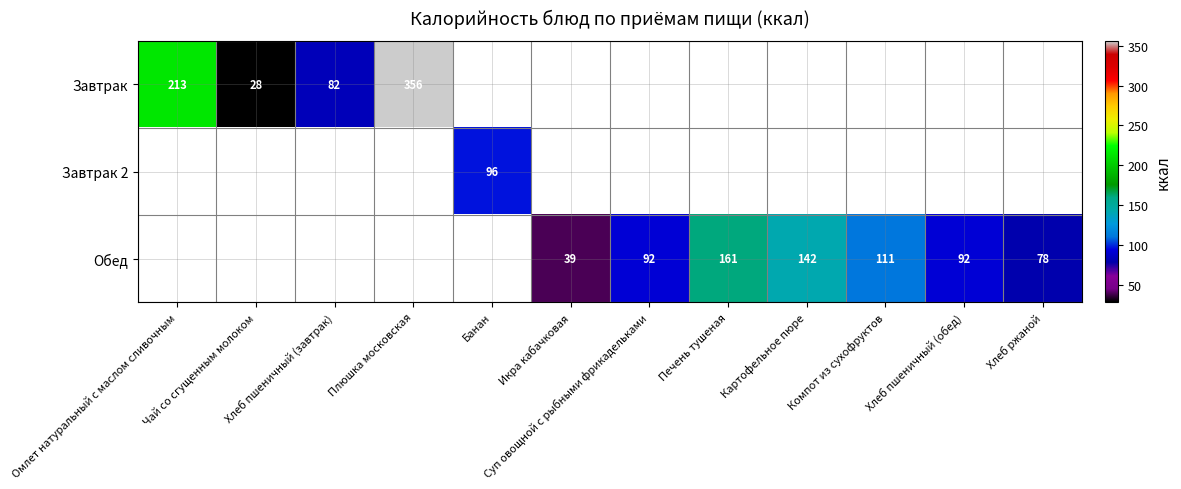

Is it true that Обед equals 148 at Суп овощной с рыбными фрикадельками?

False